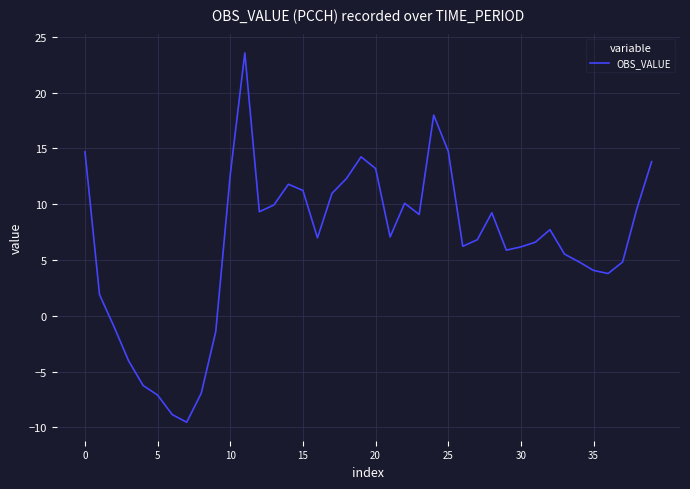

What is the difference between the maximum and minimum values?

33.1